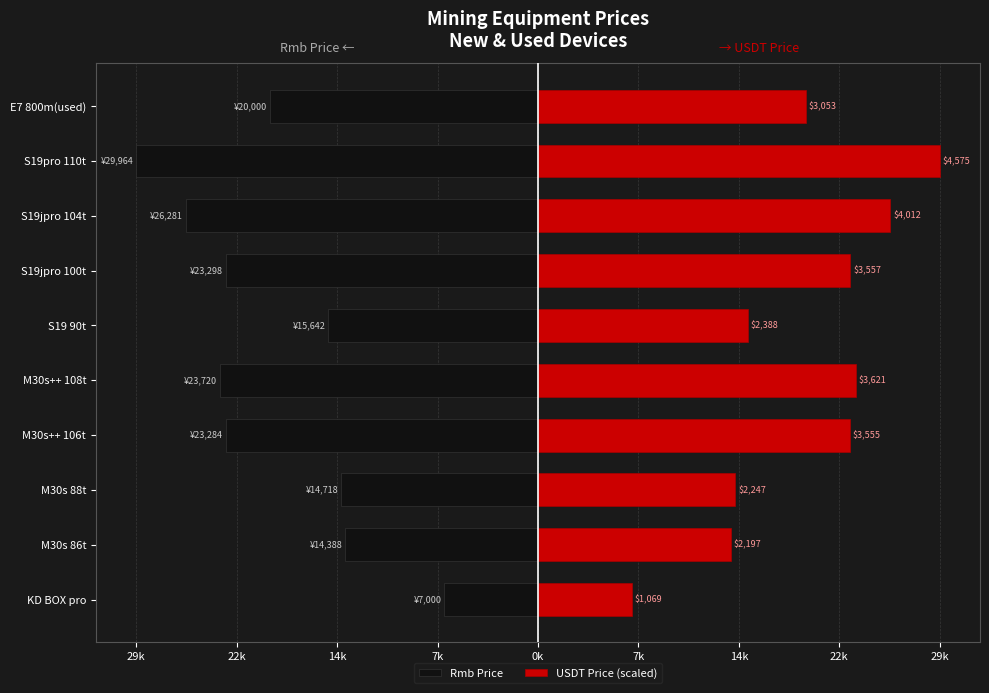

The value of USDT Price (scaled) at S19jpro 104t is 26281.2. True or false?

True